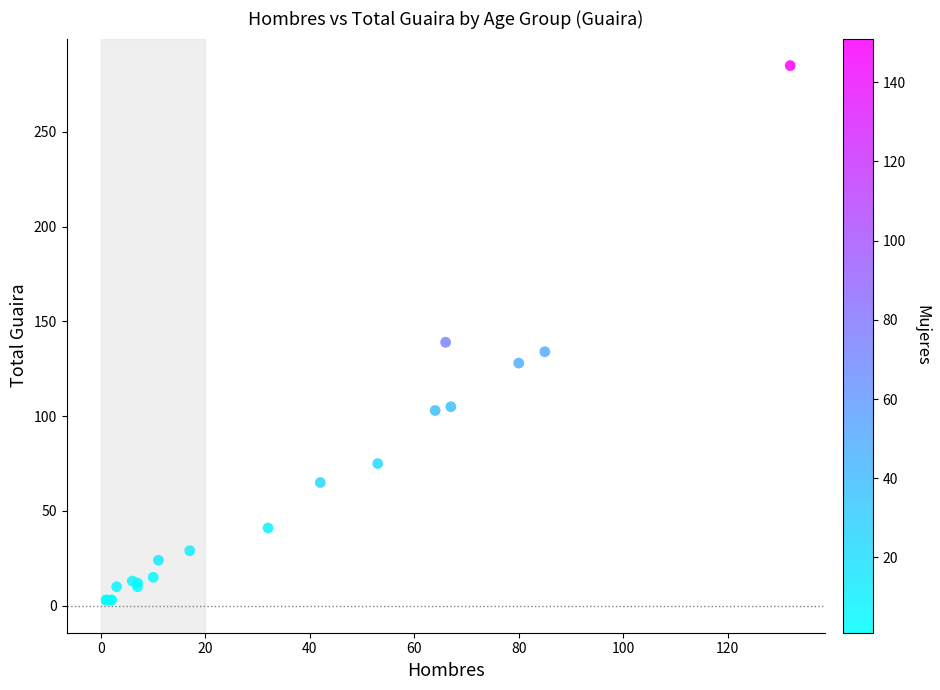

What Y value in the scatter plot is closest to 144?

139